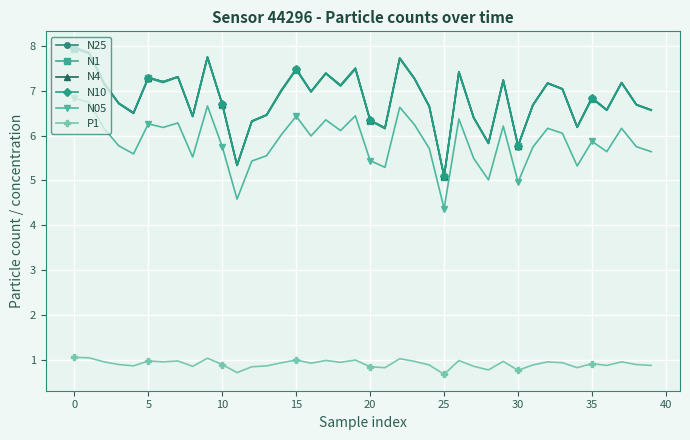

True or false: N05 and P1 cross at least once.

False